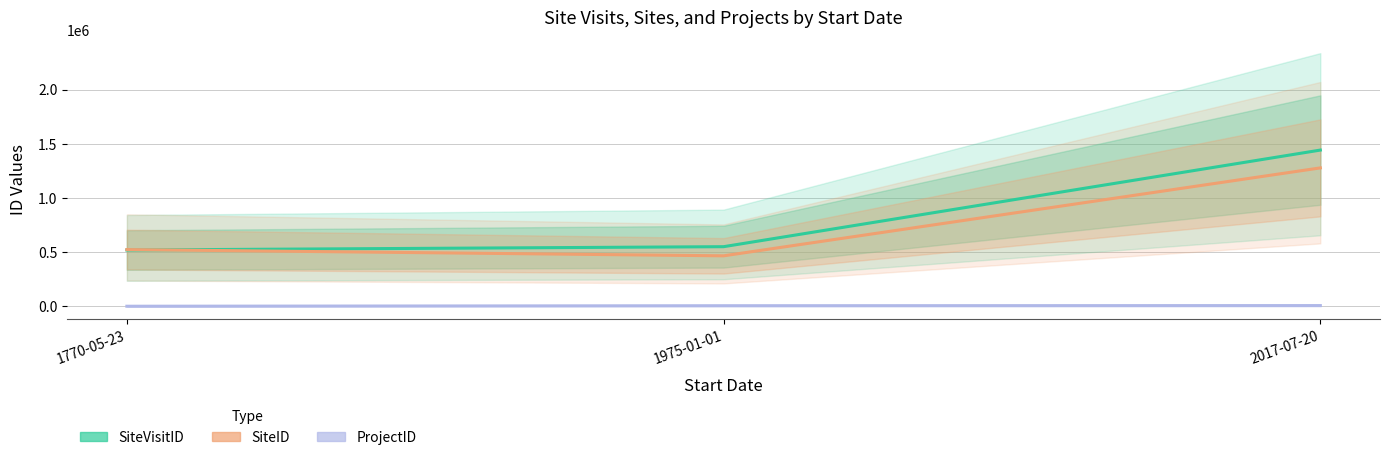

Between 1770-05-23 and 1975-01-01, which is larger?

1975-01-01